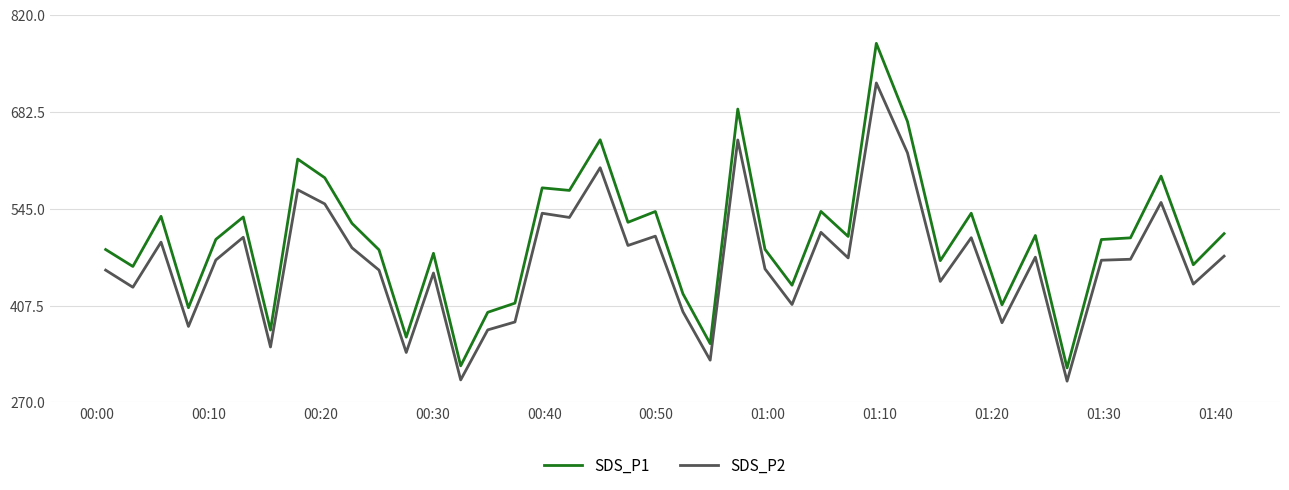

List the series in order of their peak value, highest first.

SDS_P1, SDS_P2